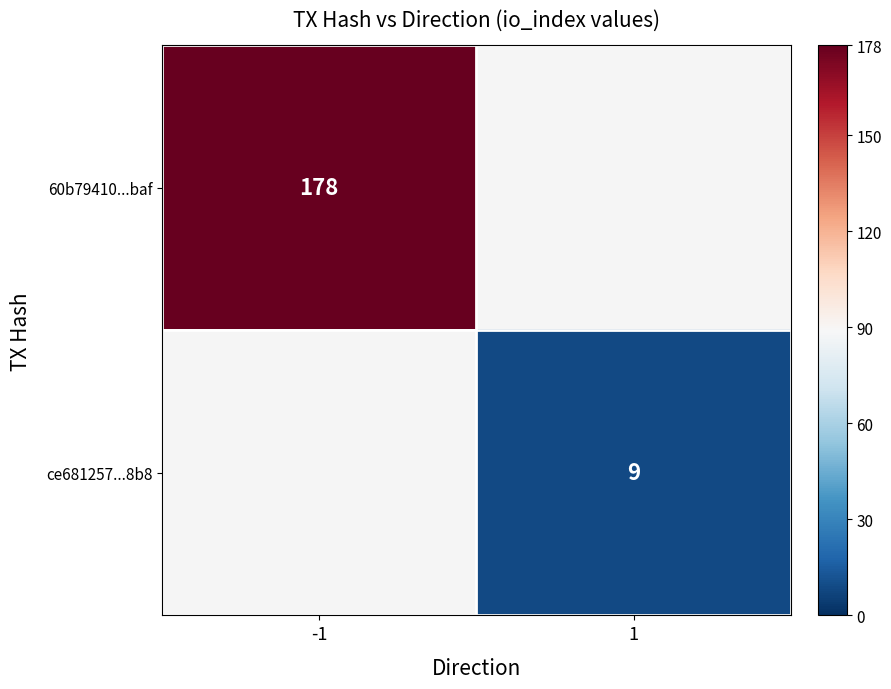

True or false: ce681257...8b8 has a value of 15 at 1.

False